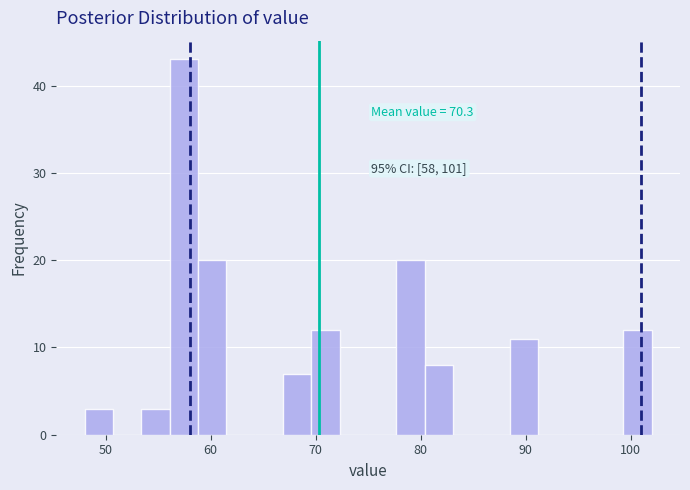

Read against the x-axis, roughly where is the centre of the tallest bar?

57